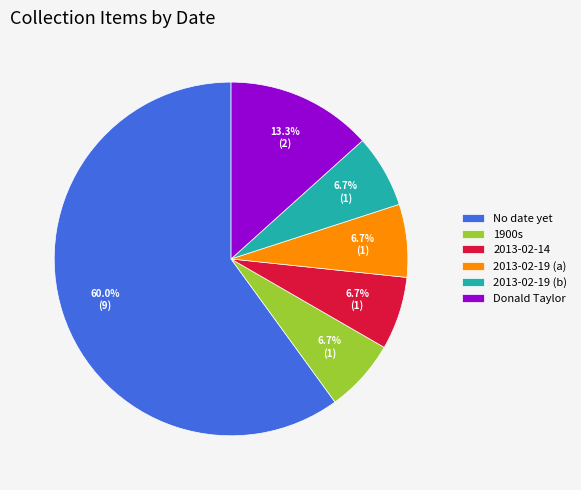

Which slice represents more than half of the pie?

No date yet